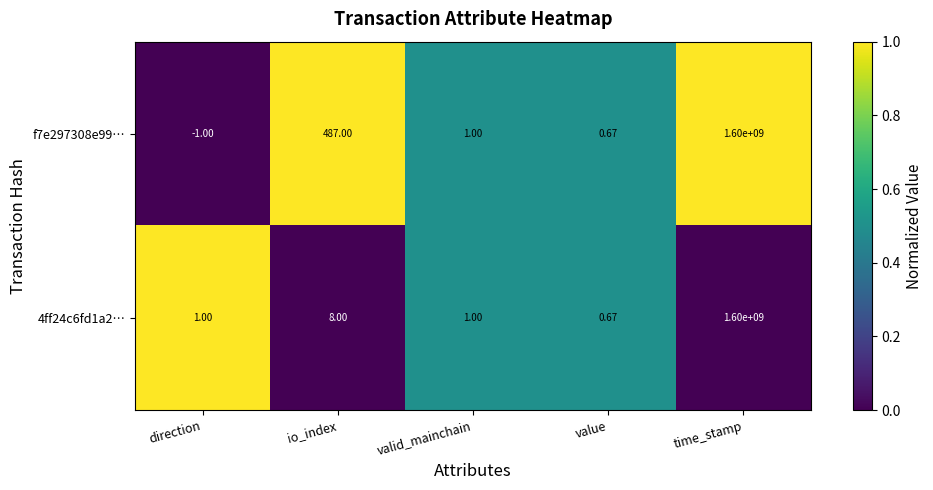

Which category has the highest value across all series?

time_stamp